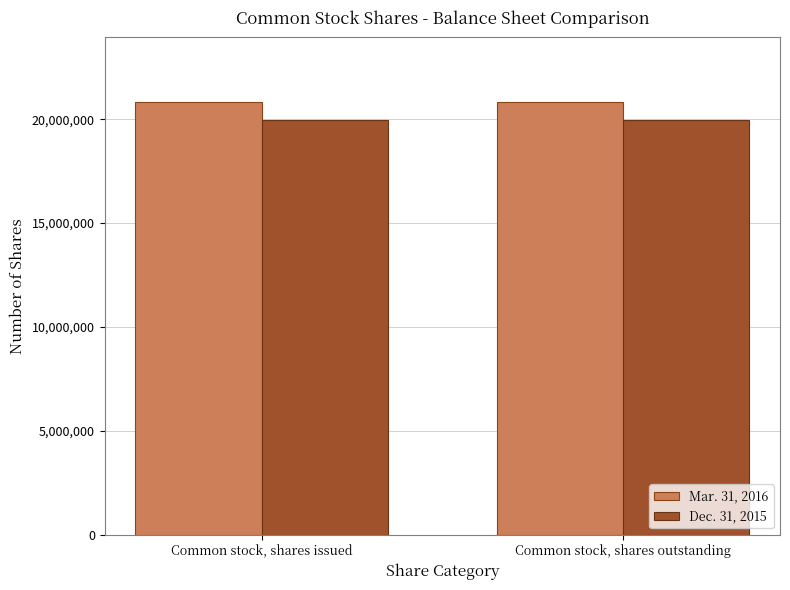

Rank the series at Common stock, shares outstanding from highest to lowest value.

Mar. 31, 2016, Dec. 31, 2015